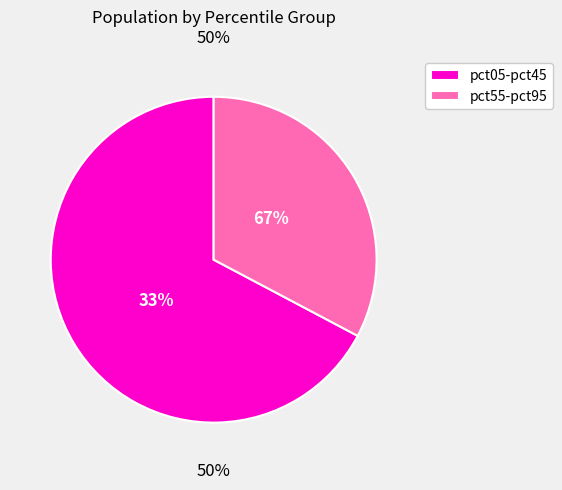

Is there a majority slice in this chart?

No